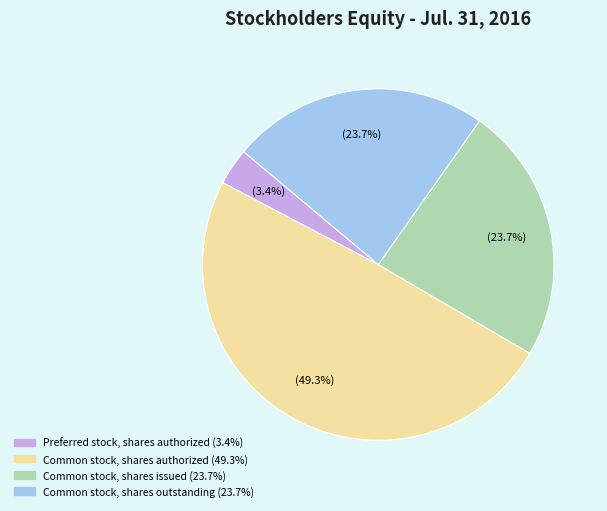

Is there any slice that represents more than half of the pie?

No